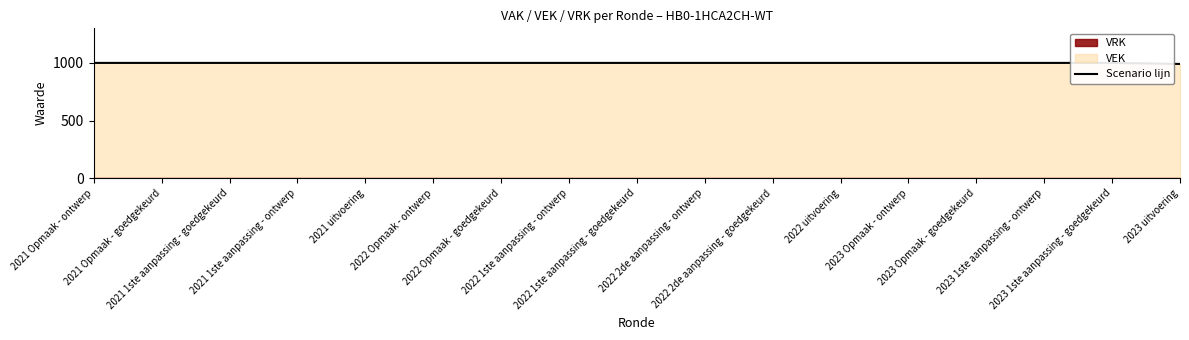

Where is the data nearest to the value 995?

2023 uitvoering